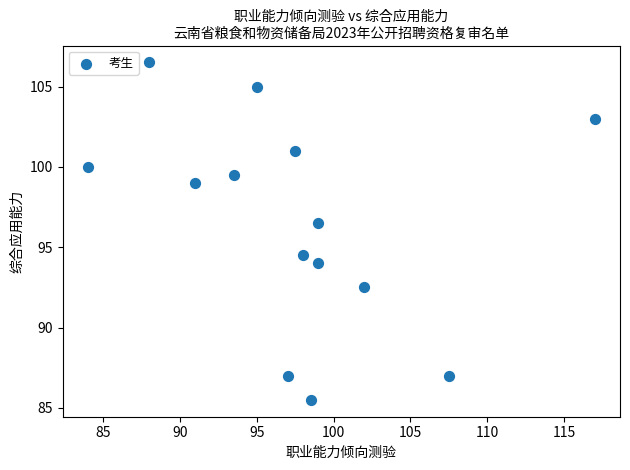

What Y value in the scatter plot is closest to 96?

96.5